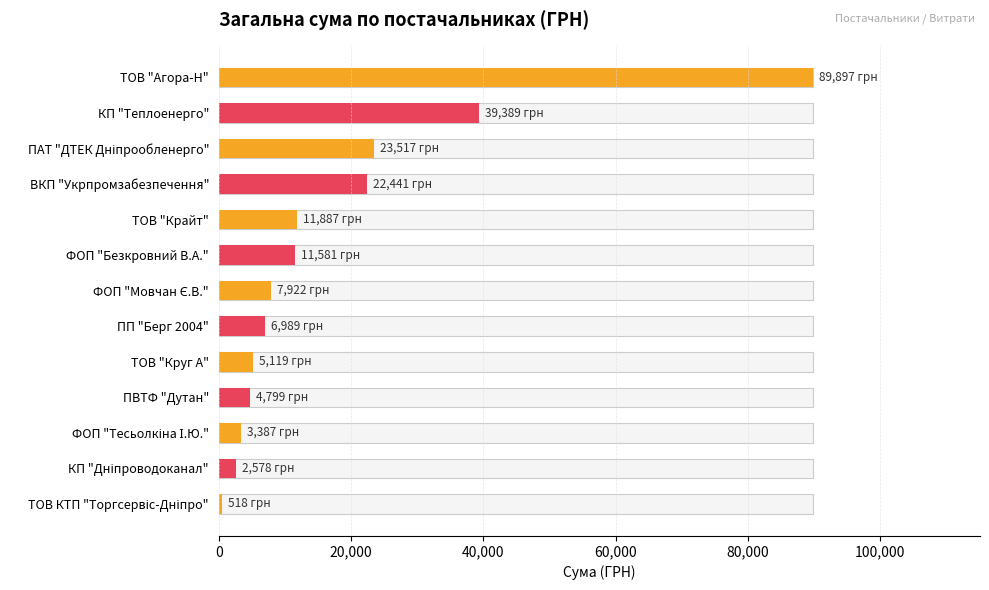

What is the average value?

17694.1